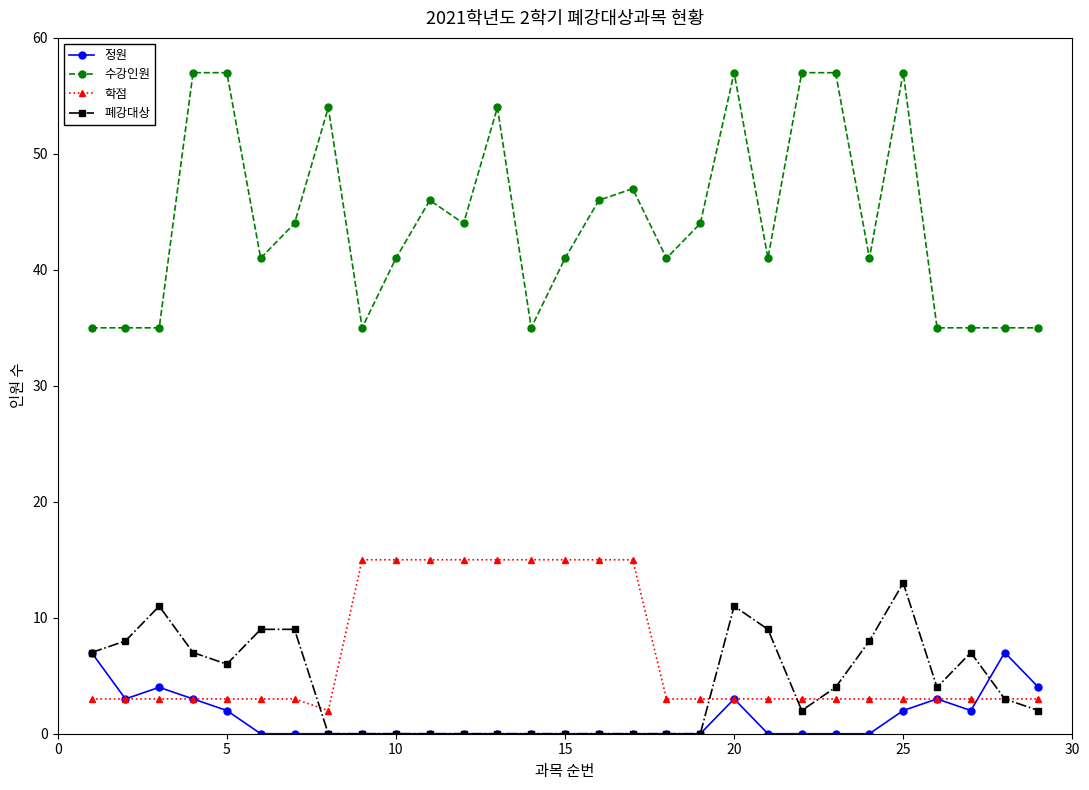

What is the highest value of the 정원 series?

7